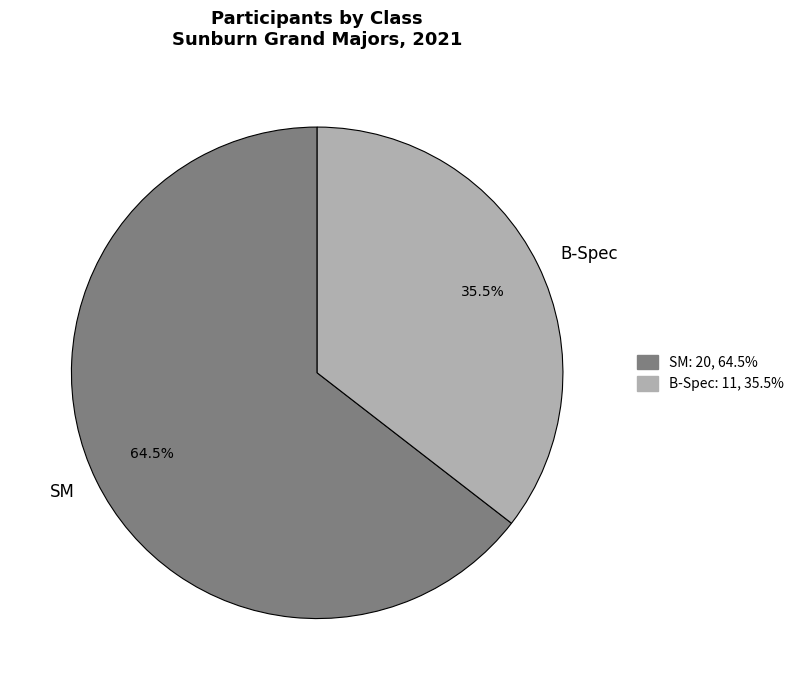

Which category has the biggest portion of the pie?

SM